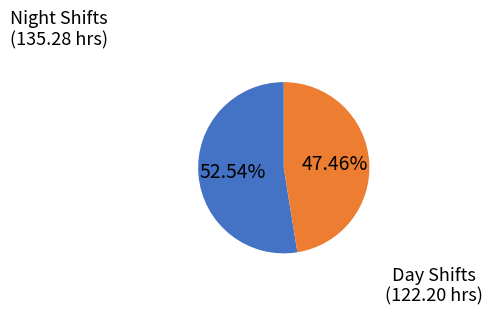

Is there any slice that represents more than half of the pie?

Yes